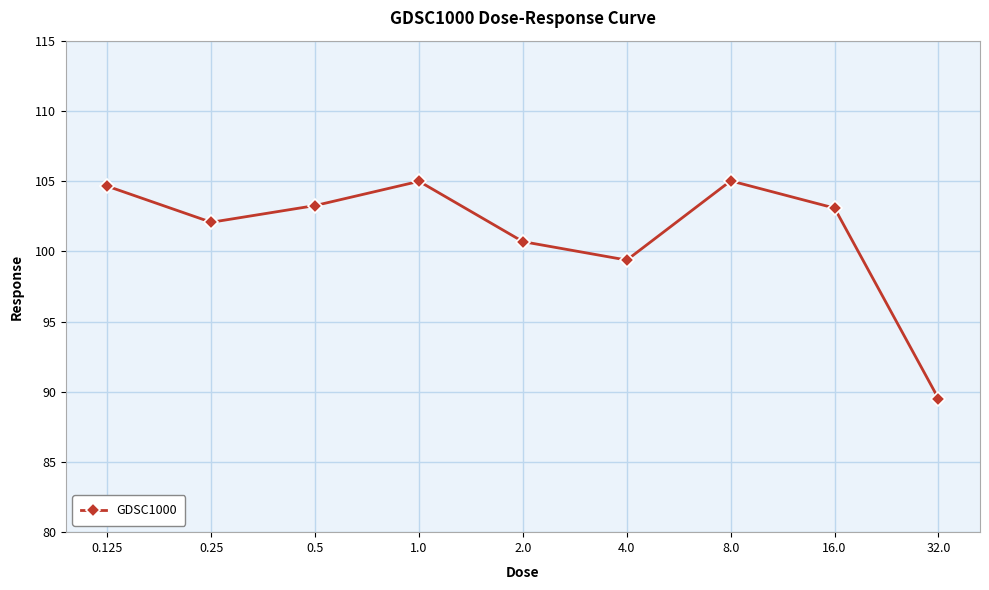

Is it true that the value at 8.0 is 60.4?

False